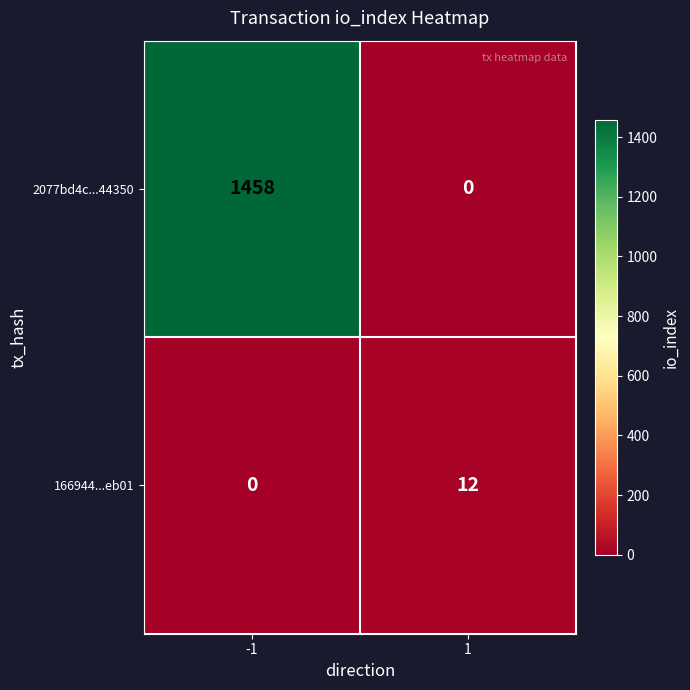

What is the highest value of the 2077bd4c...44350 series?

1458